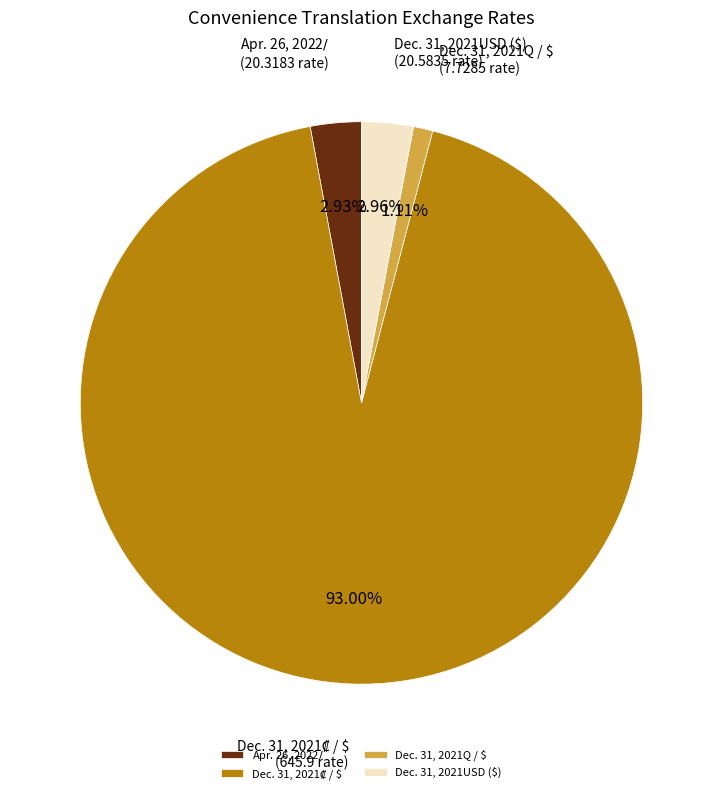

Is there a majority slice in this chart?

Yes